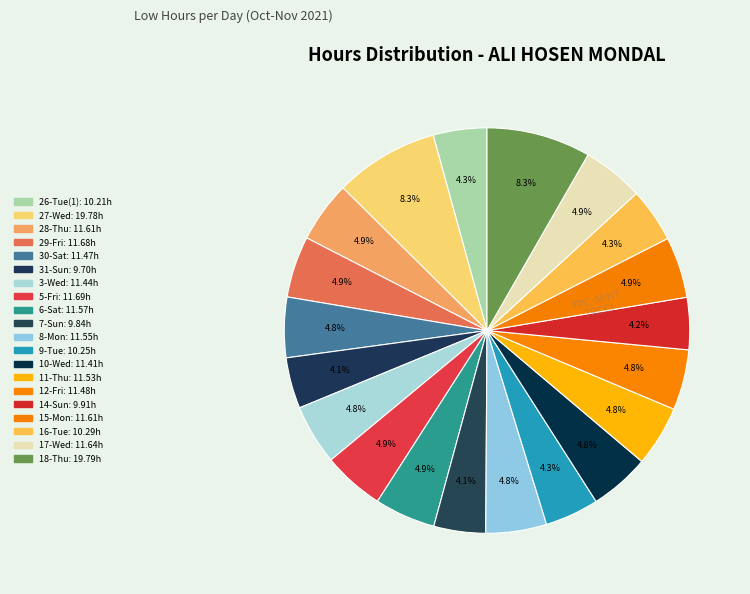

Does 26-Tue(1) represent more than half of the total?

No